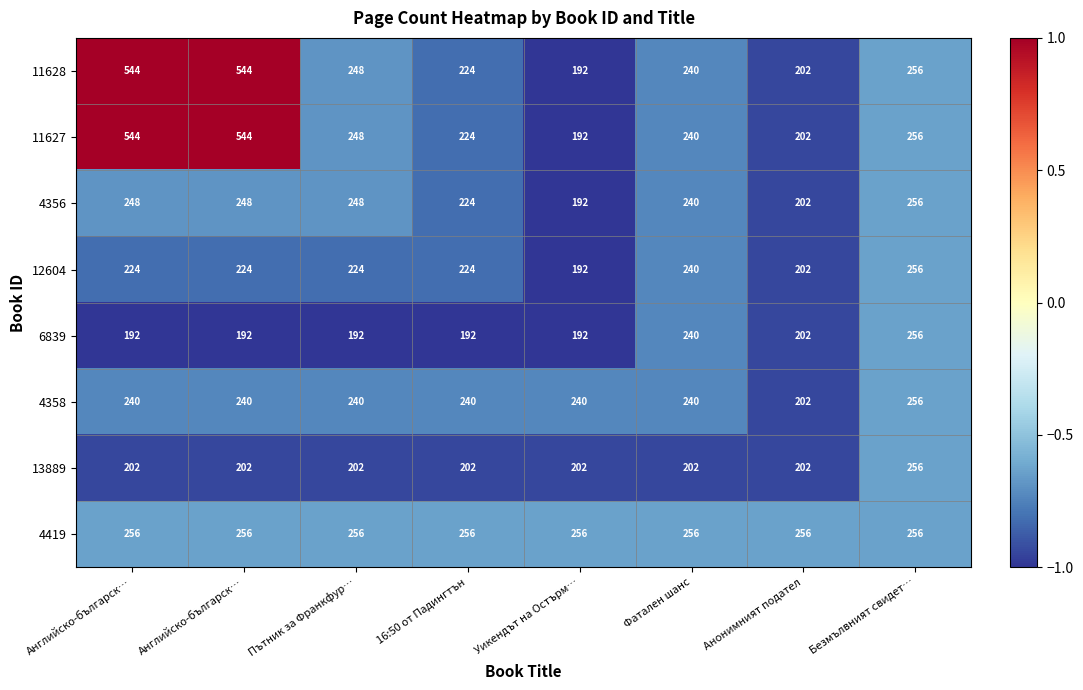

What is the total value across all series at 16:50 от Падингтън?

1786